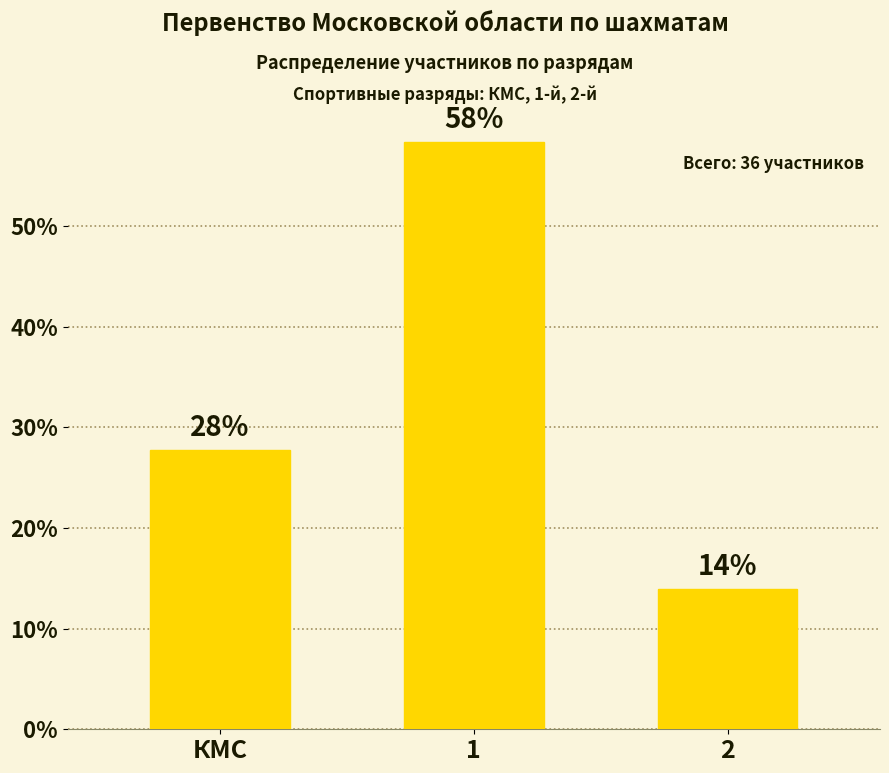

Does the chart contain stacked bars?

No